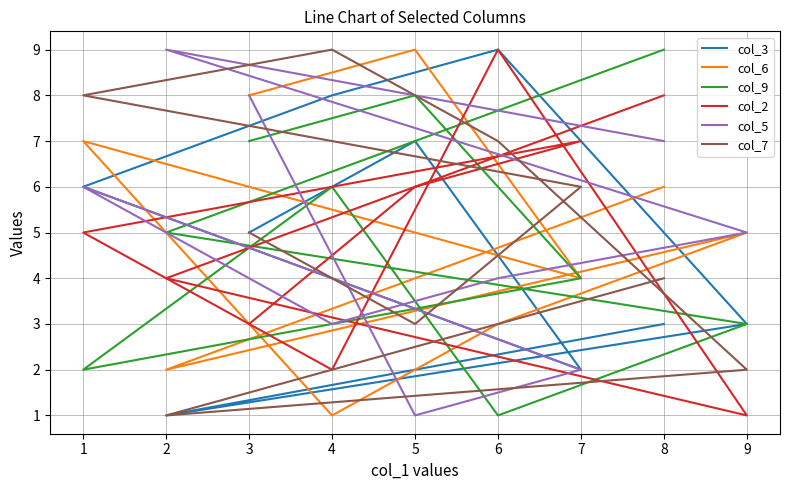

Rank the series by their maximum value, from lowest to highest.

col_3, col_6, col_9, col_2, col_5, col_7